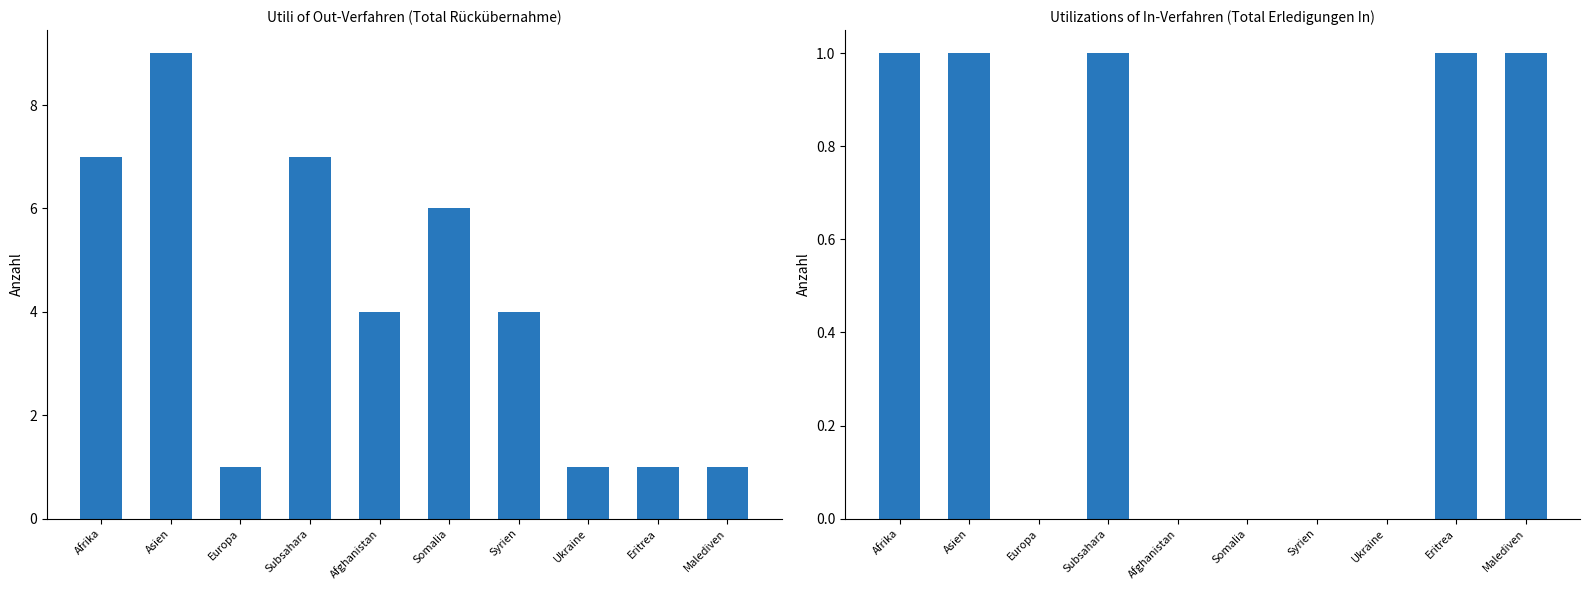

Read the col_1 (Total Rückübernahme) value at Malediven.

1